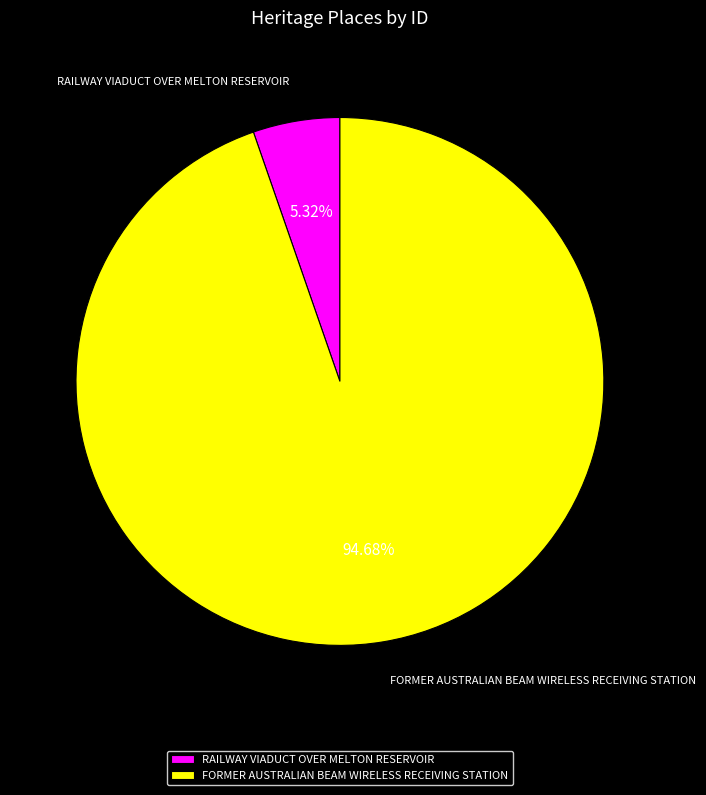

Which slice is the largest?

FORMER AUSTRALIAN BEAM WIRELESS RECEIVING STATION